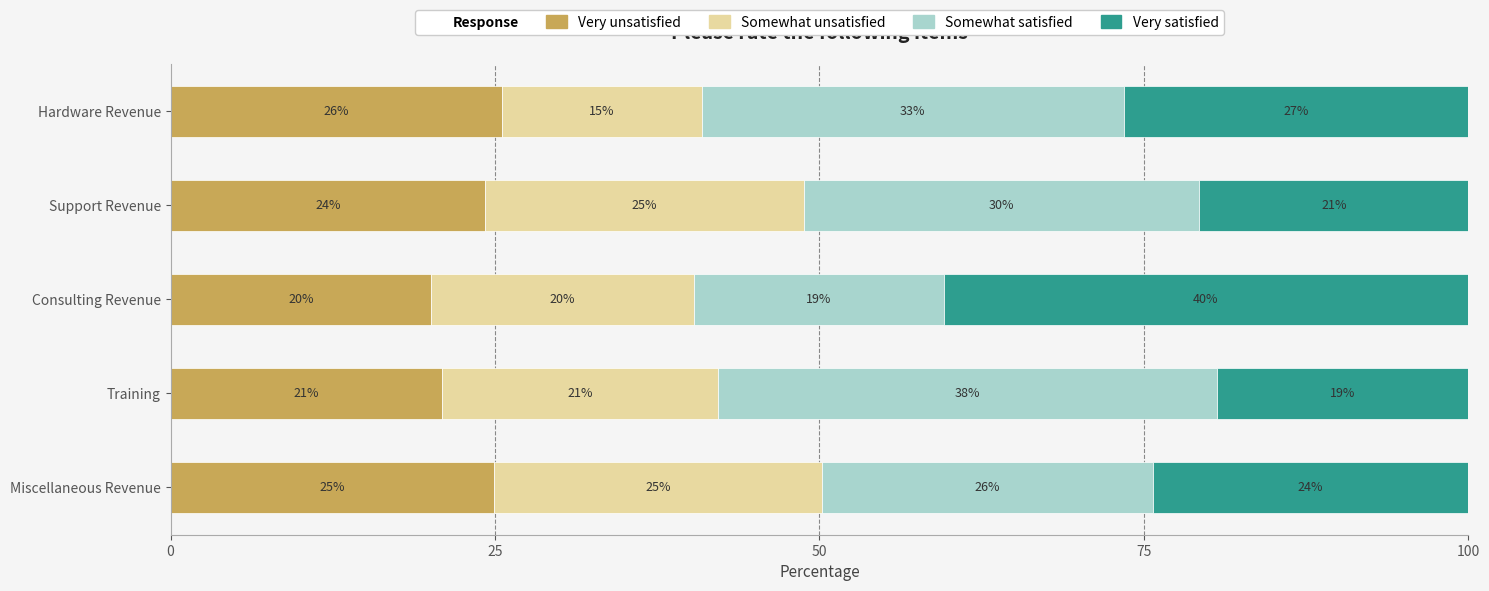

Rank the series by their average value, from lowest to highest.

Somewhat unsatisfied, Very unsatisfied, Very satisfied, Somewhat satisfied